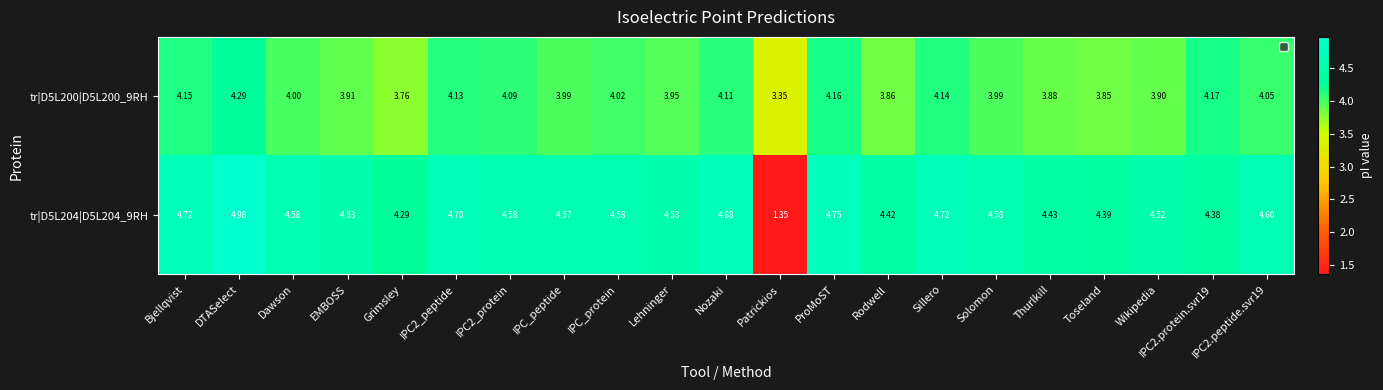

At which label does tr|D5L204|D5L204_9RH reach its minimum?

Patrickios